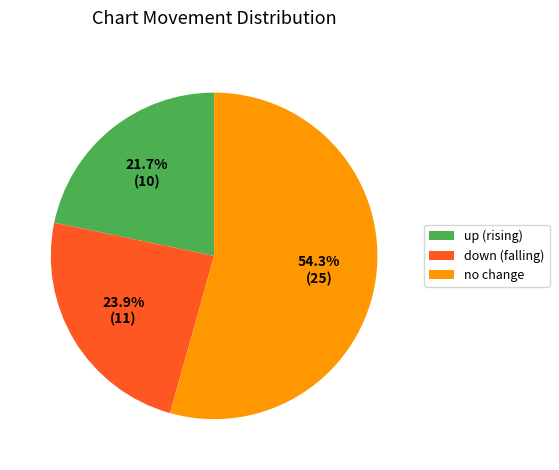

Approximately how many times larger is the value at up (rising) compared to no change?

0.4